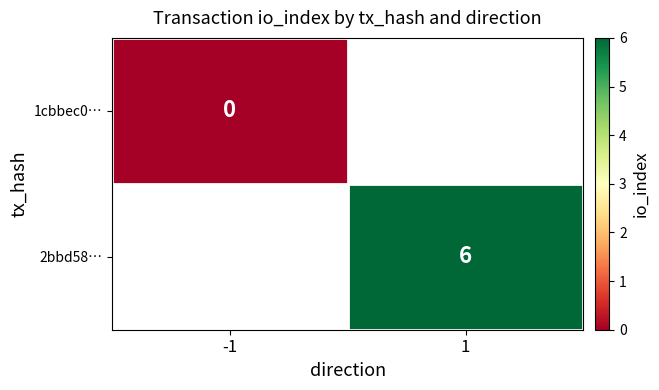

The value of 2bbd58… at 1 is 3. True or false?

False